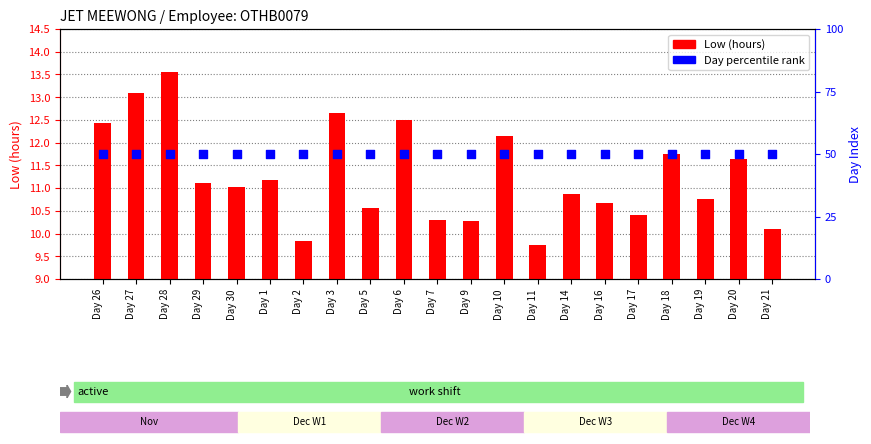

Is the value of Day percentile rank at Day 19 greater than the value of Low (hours) at Day 30?

Yes